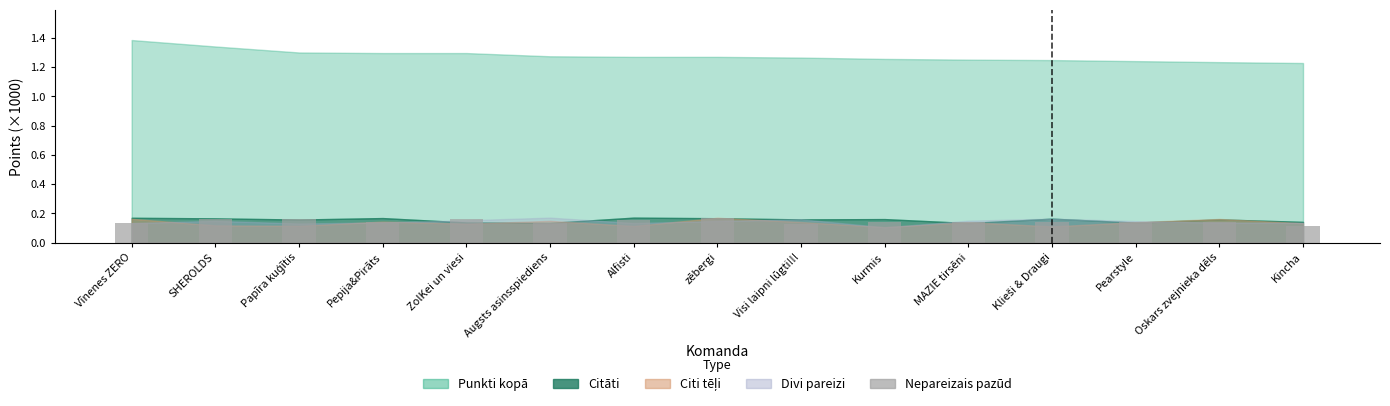

What is the label of the 11th bar from the left?

MAZIE tirsēni